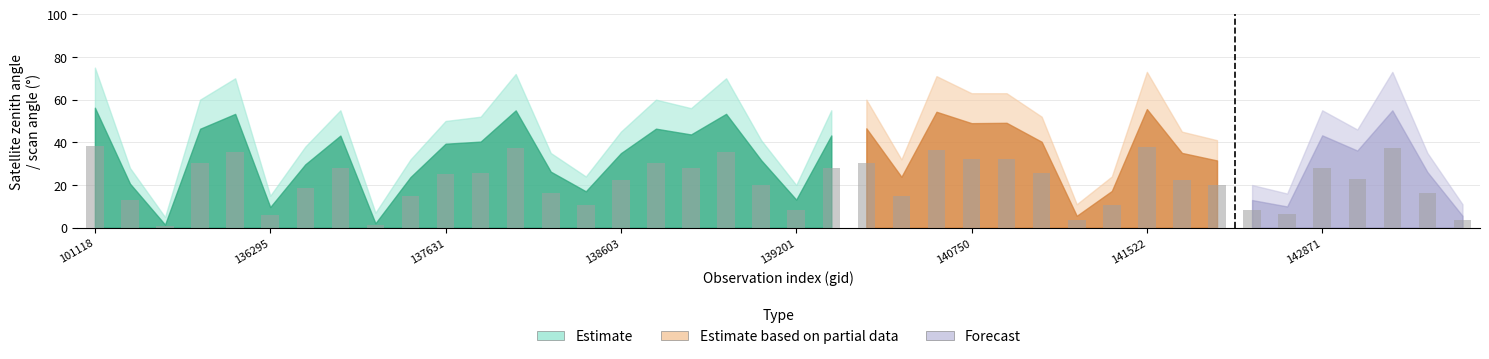

The value of scan_angle at 137251 is 3.0. True or false?

False